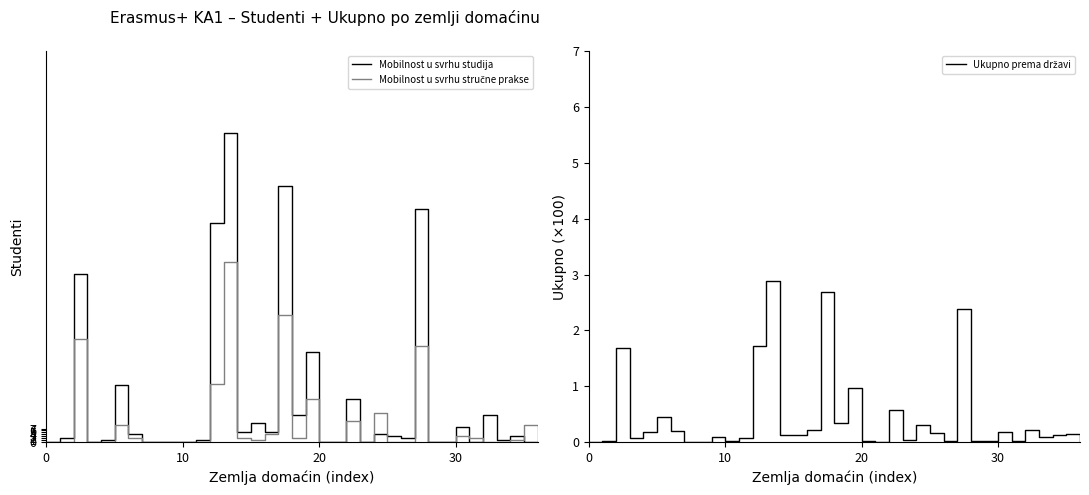

What is the maximum value for Mobilnost u svrhu studija?

158